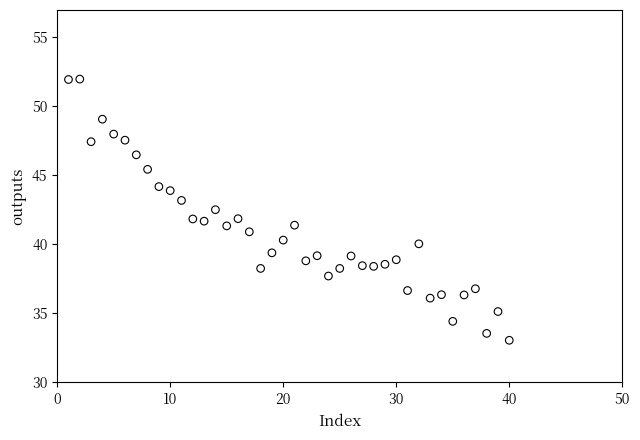

What is the range of X values (max minus min)?

39.0